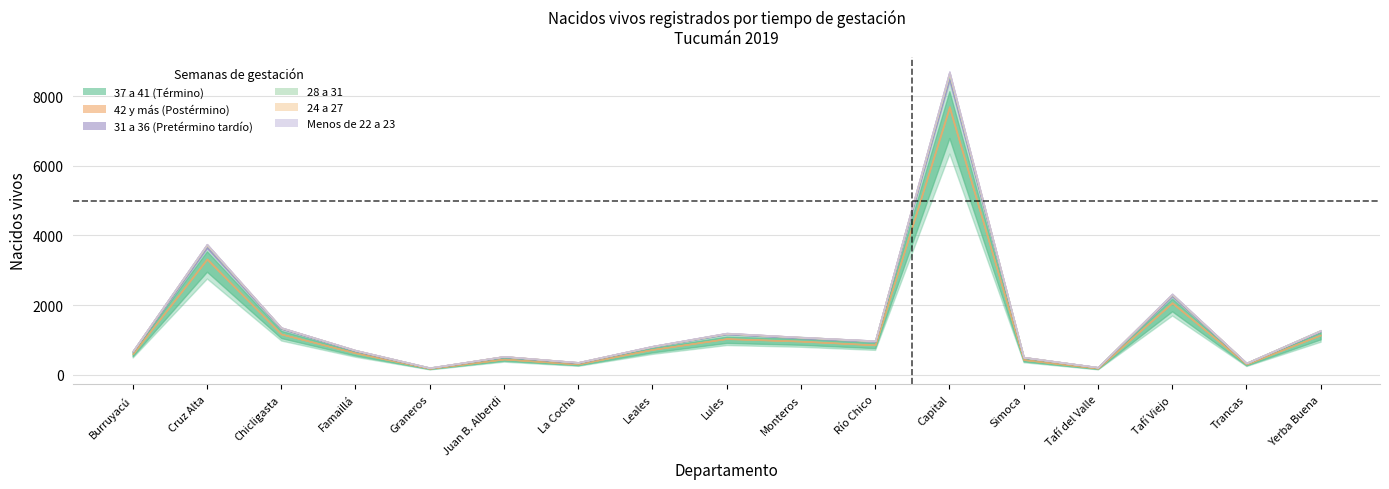

Reading left to right, extract all data points from this chart.

37 a 41 (Término): 588	3253	1161	612	186	448	307	711	1009	950	845	7466	428	188	2006	300	1121
42 y más (Postérmino): 16	72	13	21	3	7	8	20	32	19	17	214	12	6	65	12	27
31 a 36 (Pretérmino tardío): 66	358	166	61	12	70	35	84	143	98	107	878	66	25	205	30	112
28 a 31: 11	43	12	12	5	7	10	5	9	12	7	74	2	0	30	0	14
24 a 27: 1	16	4	4	2	3	2	3	4	6	4	40	2	1	11	1	2
Menos de 22 a 23: 3	11	3	2	1	0	2	5	5	1	4	28	0	1	11	0	0